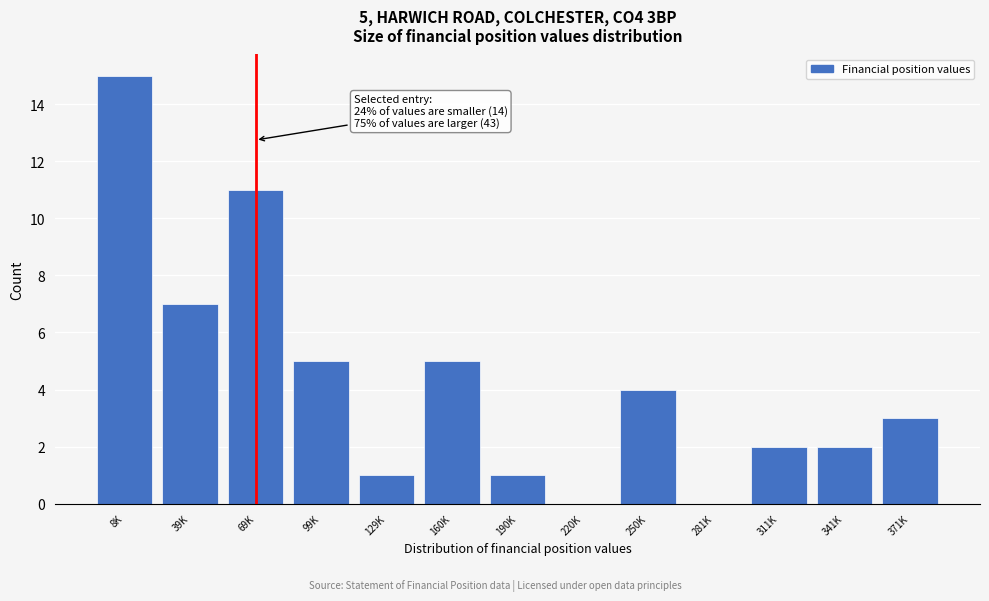

Reading left to right, extract all data points from this chart.

8K=15	39K=7	69K=11	99K=5	129K=1	160K=5	190K=1	220K=0	250K=4	281K=0	311K=2	341K=2	371K=3